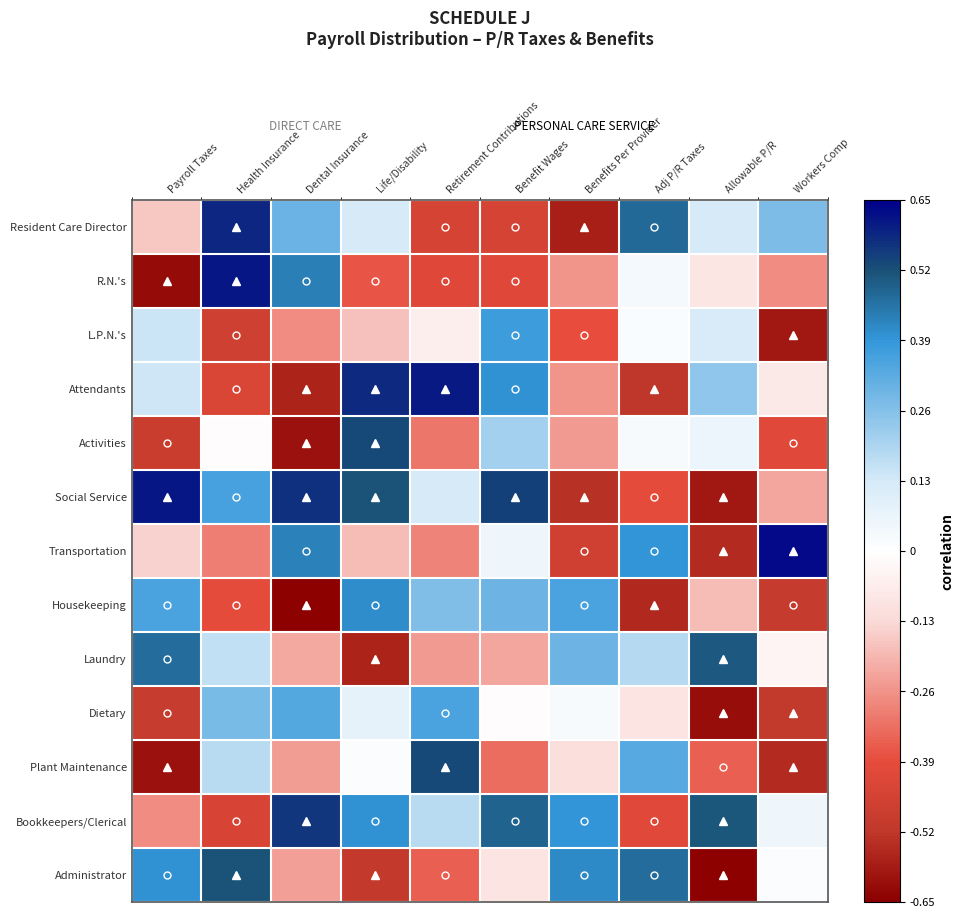

Reading left to right, list all the values displayed in this chart.

Resident Care Director: Payroll Taxes=-0.2	Health Insurance=0.6	Dental Insurance=0.3	Life/Disability=0.1	Retirement Contributions=-0.4	Benefit Wages=-0.4	Benefits Per Provider=-0.6	Adj P/R Taxes=0.5	Allowable P/R=0.1	Workers Comp=0.3
R.N.'s: Payroll Taxes=-0.6	Health Insurance=0.6	Dental Insurance=0.4	Life/Disability=-0.4	Retirement Contributions=-0.4	Benefit Wages=-0.4	Benefits Per Provider=-0.3	Adj P/R Taxes=0.0	Allowable P/R=-0.1	Workers Comp=-0.3
L.P.N.'s: Payroll Taxes=0.1	Health Insurance=-0.5	Dental Insurance=-0.3	Life/Disability=-0.2	Retirement Contributions=-0.1	Benefit Wages=0.4	Benefits Per Provider=-0.4	Adj P/R Taxes=0.0	Allowable P/R=0.1	Workers Comp=-0.6
Attendants: Payroll Taxes=0.1	Health Insurance=-0.4	Dental Insurance=-0.6	Life/Disability=0.6	Retirement Contributions=0.6	Benefit Wages=0.4	Benefits Per Provider=-0.3	Adj P/R Taxes=-0.5	Allowable P/R=0.2	Workers Comp=-0.1
Activities: Payroll Taxes=-0.5	Health Insurance=-0.0	Dental Insurance=-0.6	Life/Disability=0.5	Retirement Contributions=-0.3	Benefit Wages=0.2	Benefits Per Provider=-0.2	Adj P/R Taxes=0.0	Allowable P/R=0.1	Workers Comp=-0.4
Social Service: Payroll Taxes=0.6	Health Insurance=0.4	Dental Insurance=0.6	Life/Disability=0.5	Retirement Contributions=0.1	Benefit Wages=0.5	Benefits Per Provider=-0.5	Adj P/R Taxes=-0.4	Allowable P/R=-0.6	Workers Comp=-0.2
Transportation: Payroll Taxes=-0.1	Health Insurance=-0.3	Dental Insurance=0.4	Life/Disability=-0.2	Retirement Contributions=-0.3	Benefit Wages=0.1	Benefits Per Provider=-0.5	Adj P/R Taxes=0.4	Allowable P/R=-0.6	Workers Comp=0.6
Housekeeping: Payroll Taxes=0.4	Health Insurance=-0.4	Dental Insurance=-0.6	Life/Disability=0.4	Retirement Contributions=0.3	Benefit Wages=0.3	Benefits Per Provider=0.4	Adj P/R Taxes=-0.6	Allowable P/R=-0.2	Workers Comp=-0.5
Laundry: Payroll Taxes=0.5	Health Insurance=0.2	Dental Insurance=-0.2	Life/Disability=-0.6	Retirement Contributions=-0.2	Benefit Wages=-0.2	Benefits Per Provider=0.3	Adj P/R Taxes=0.2	Allowable P/R=0.5	Workers Comp=-0.0
Dietary: Payroll Taxes=-0.5	Health Insurance=0.3	Dental Insurance=0.3	Life/Disability=0.1	Retirement Contributions=0.4	Benefit Wages=-0.0	Benefits Per Provider=0.0	Adj P/R Taxes=-0.1	Allowable P/R=-0.6	Workers Comp=-0.5
Plant Maintenance: Payroll Taxes=-0.6	Health Insurance=0.2	Dental Insurance=-0.2	Life/Disability=0.0	Retirement Contributions=0.5	Benefit Wages=-0.3	Benefits Per Provider=-0.1	Adj P/R Taxes=0.3	Allowable P/R=-0.4	Workers Comp=-0.5
Bookkeepers/Clerical: Payroll Taxes=-0.3	Health Insurance=-0.4	Dental Insurance=0.6	Life/Disability=0.4	Retirement Contributions=0.2	Benefit Wages=0.5	Benefits Per Provider=0.4	Adj P/R Taxes=-0.4	Allowable P/R=0.5	Workers Comp=0.1
Administrator: Payroll Taxes=0.4	Health Insurance=0.5	Dental Insurance=-0.2	Life/Disability=-0.5	Retirement Contributions=-0.4	Benefit Wages=-0.1	Benefits Per Provider=0.4	Adj P/R Taxes=0.5	Allowable P/R=-0.6	Workers Comp=0.0